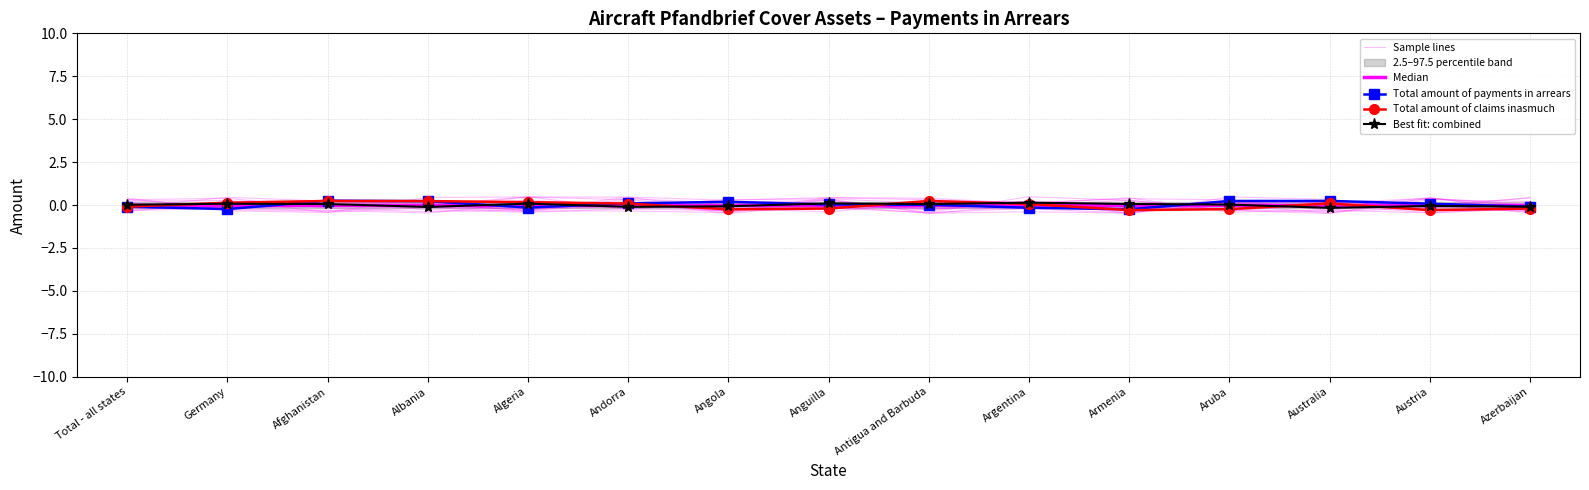

At how many categories does at least one series exceed 0?

14